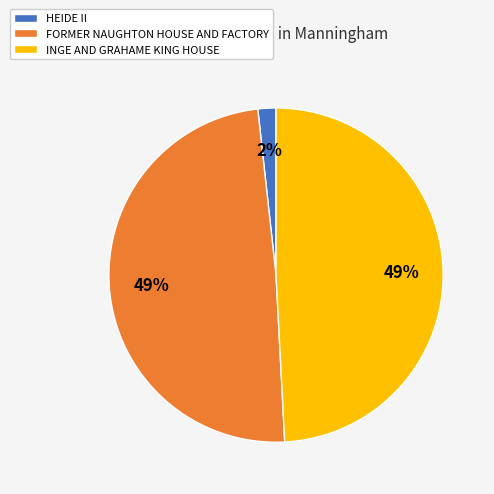

To the nearest percent, what portion does INGE AND GRAHAME KING HOUSE represent?

49%